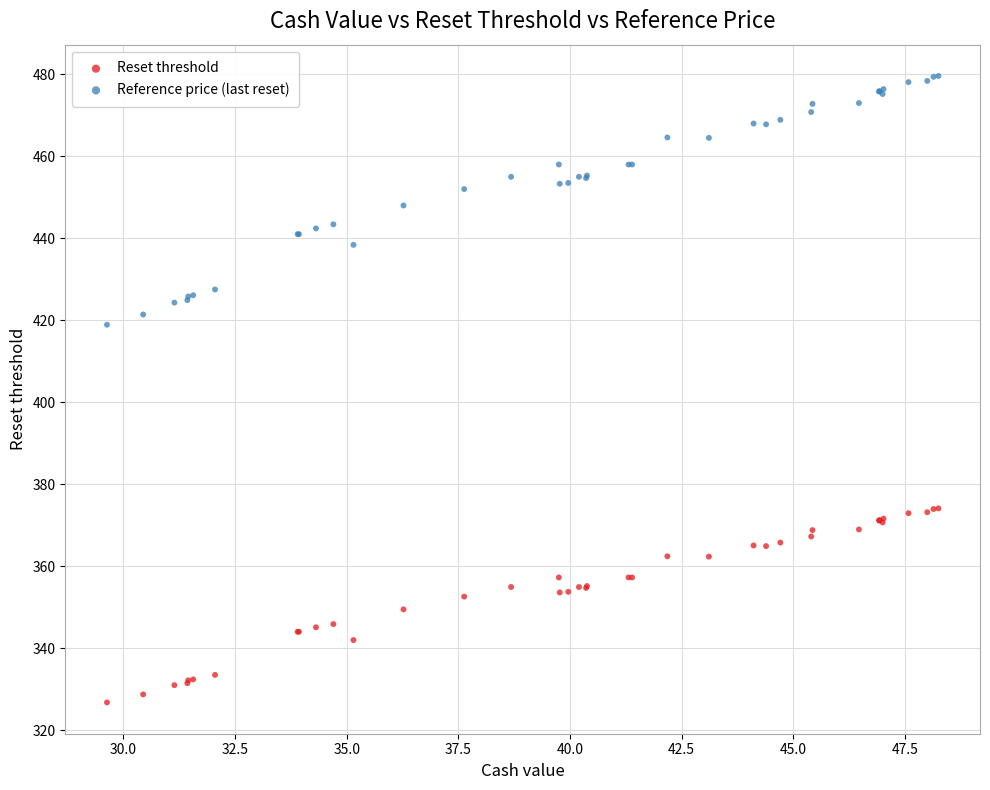

Which series reaches the maximum Y coordinate?

Reference price (last reset)